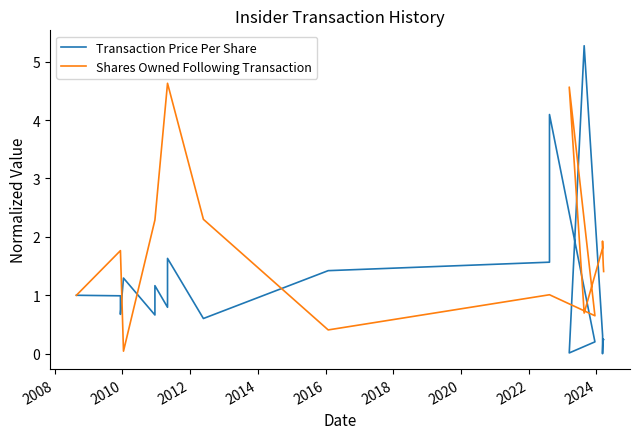

List the series in order of their peak value, highest first.

Transaction Price Per Share, Shares Owned Following Transaction